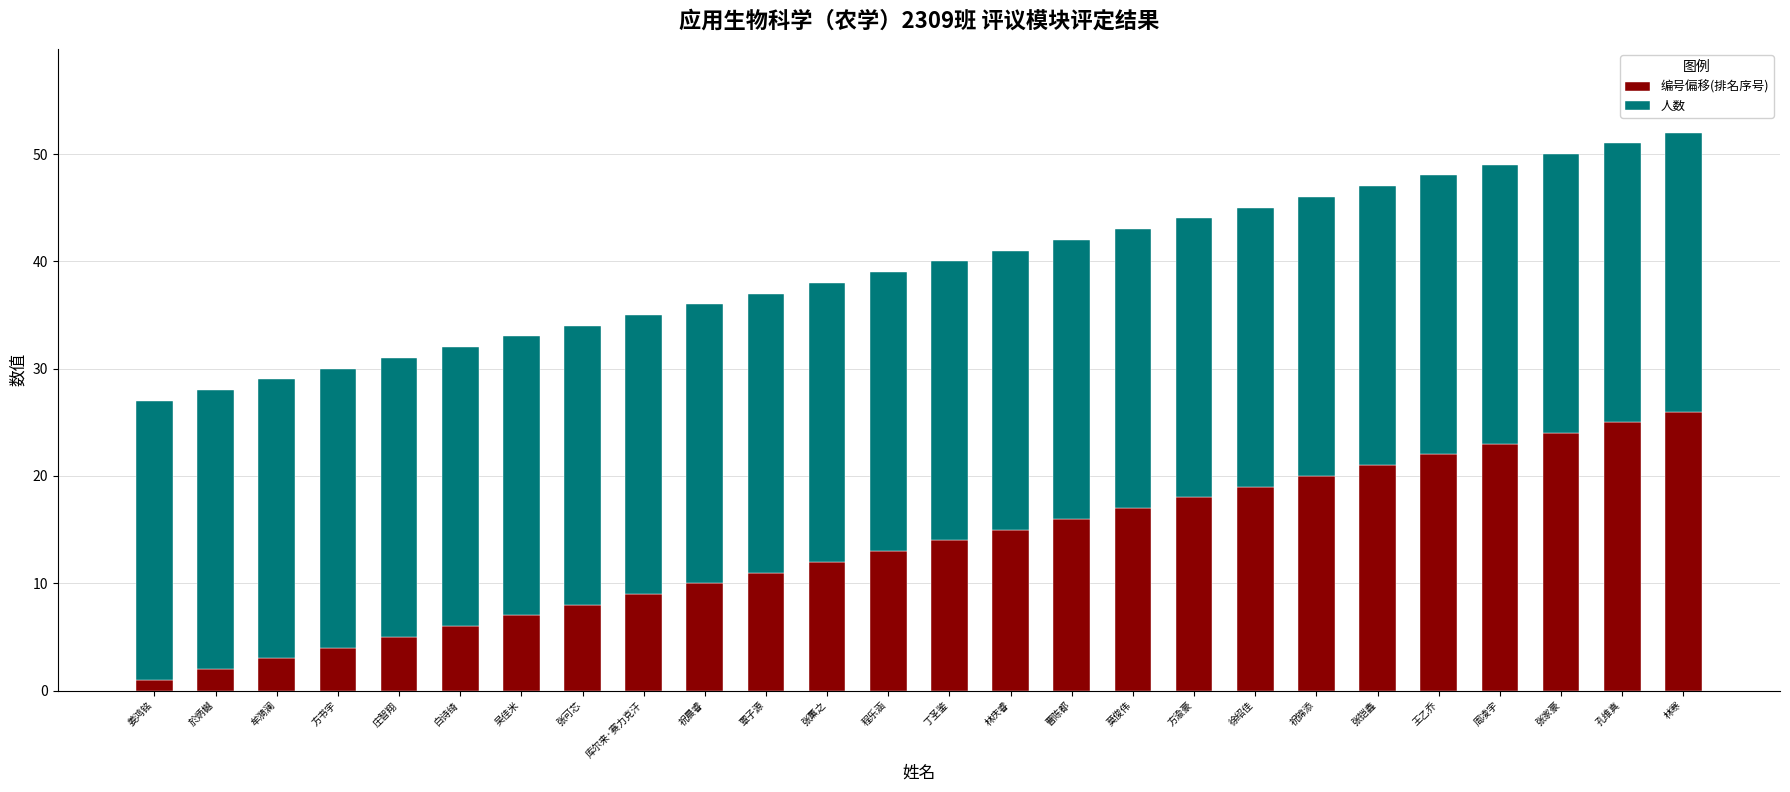

The 编号偏移(排名序号) series shows 21 at 张铠鑫. True or false?

True